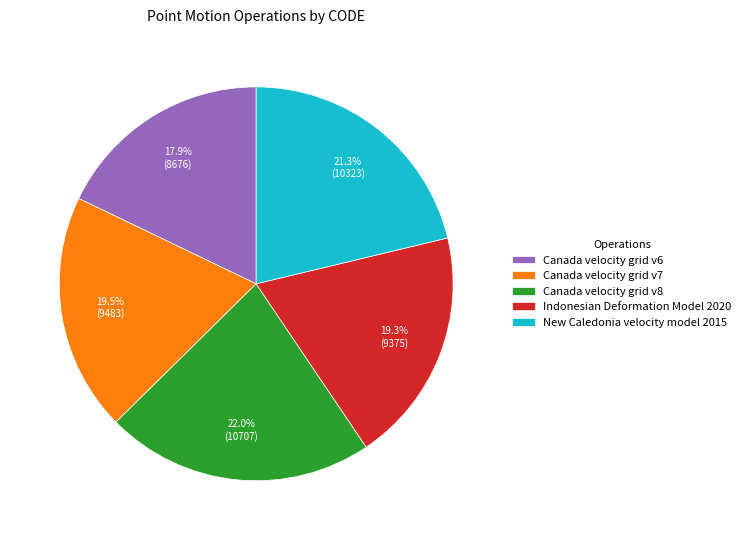

Is it true that Canada velocity grid v6 is 18% of the pie?

True